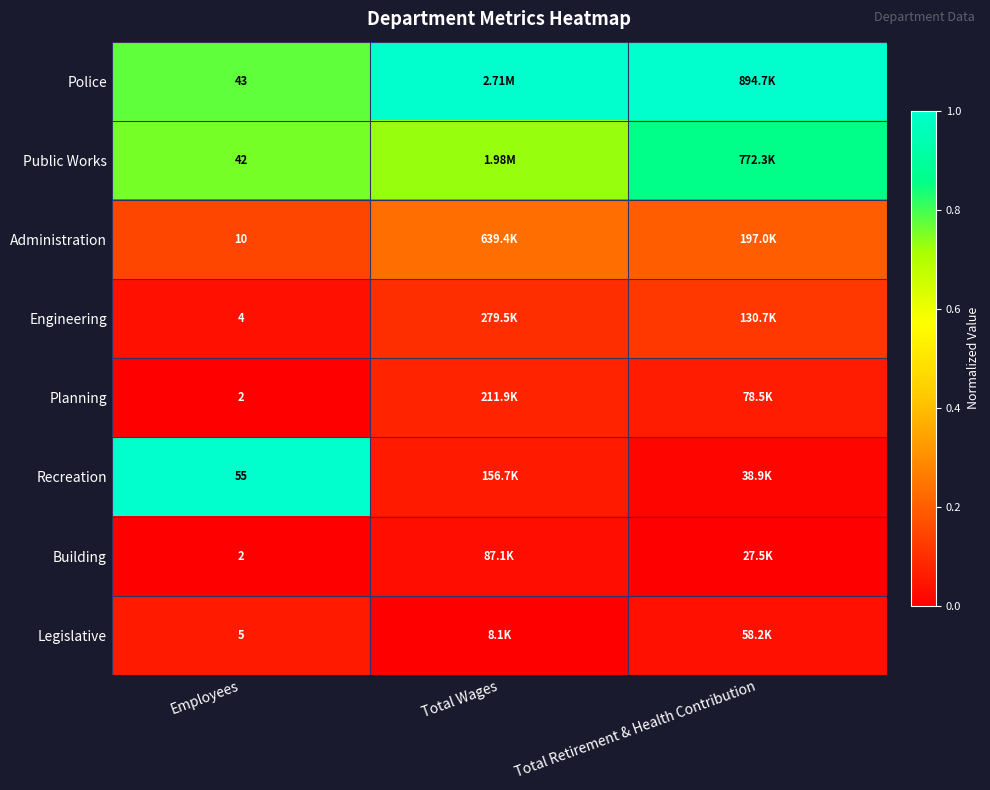

At Total Wages, list the series in order from smallest to largest.

Legislative, Building, Recreation, Planning, Engineering, Administration, Public Works, Police